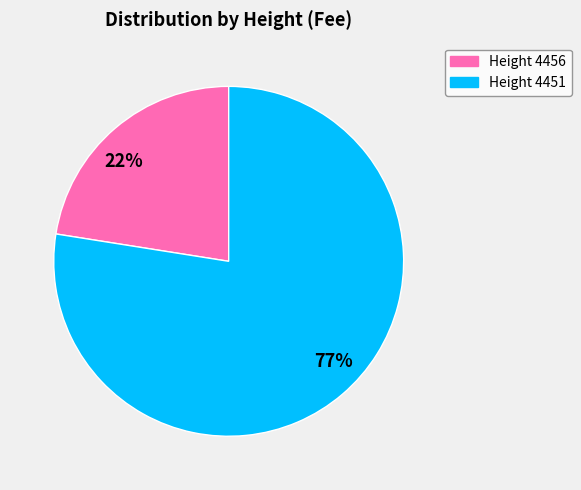

The Height 4456 slice represents 32% of the pie. True or false?

False